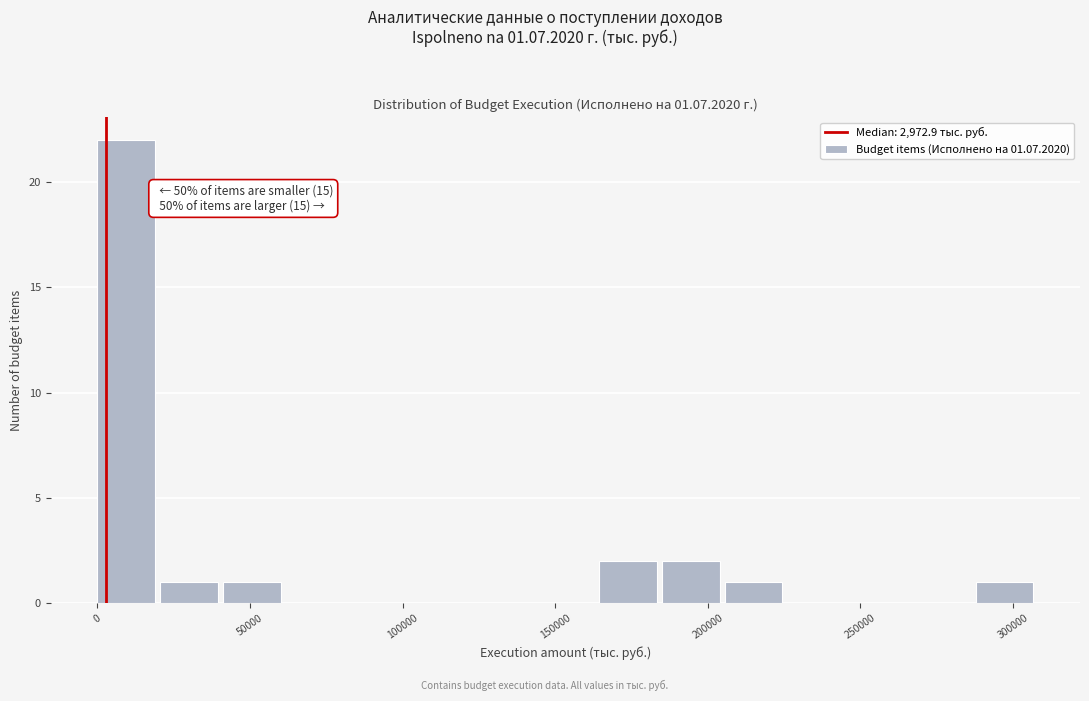

Which range on the x-axis has the tallest bar?

0 to 20000